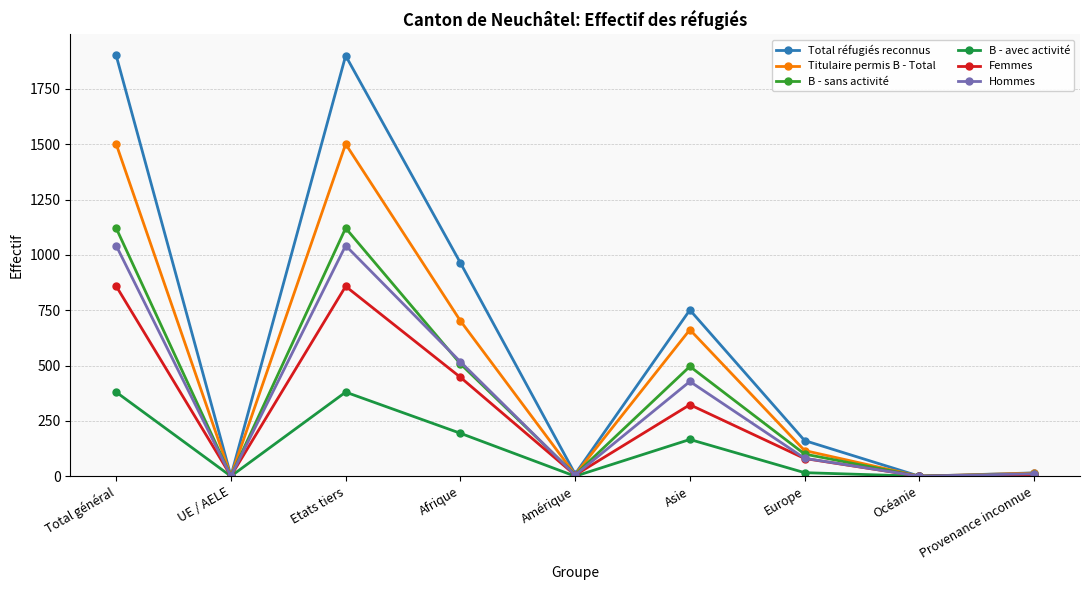

In Hommes, how many points are lower than both neighbors (excluding endpoints)?

3